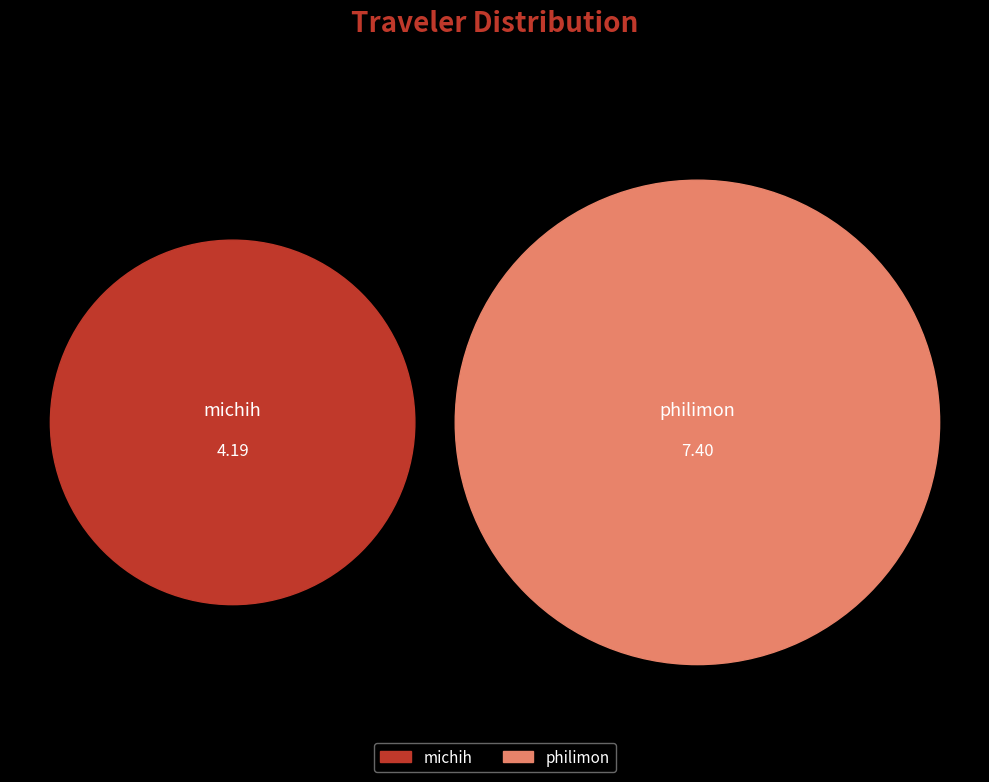

True or false: philimon accounts for 64% of the total.

True